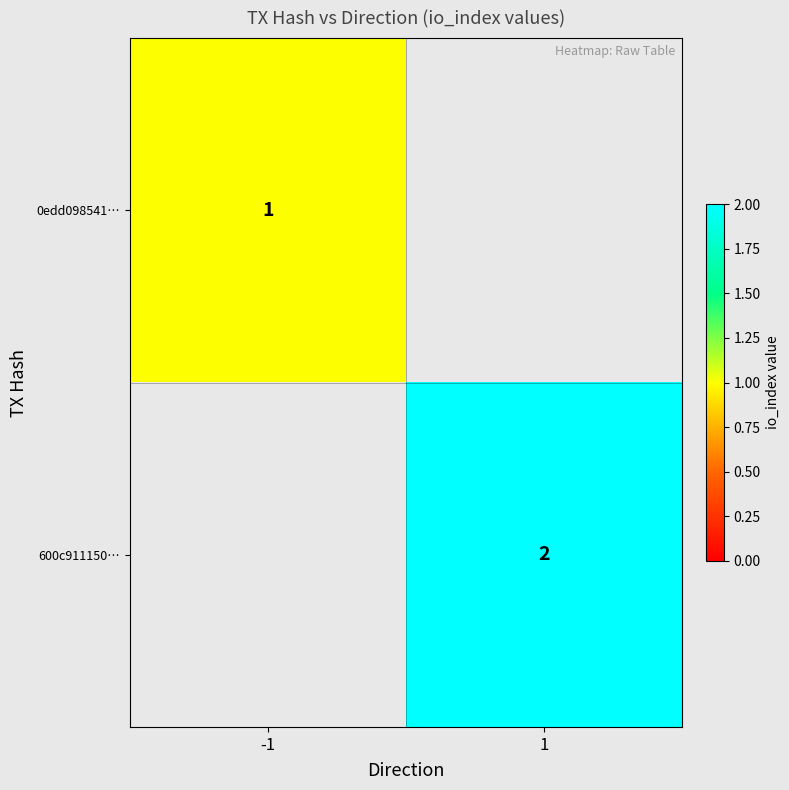

True or false: 0edd098541… has a value of 1 at -1.

True